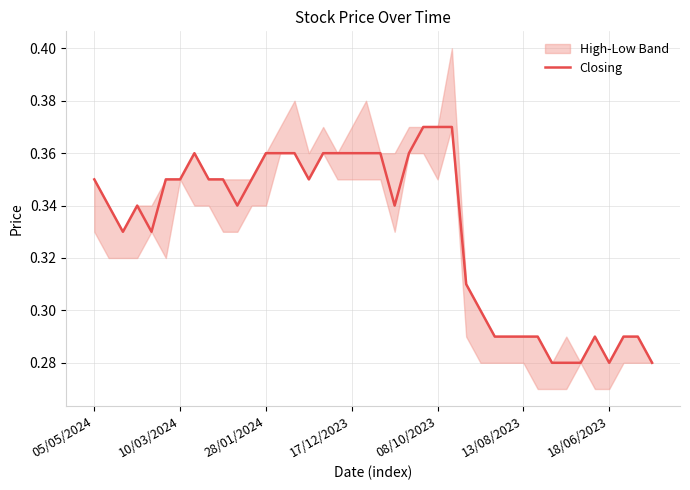

True or false: Closing has a value of 0.5 at 18/06/2023.

False